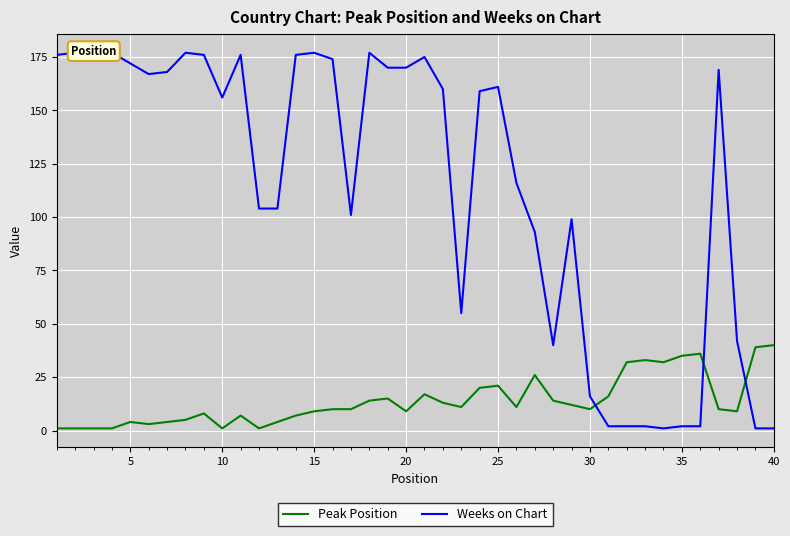

What is the minimum value for Weeks on Chart?

1